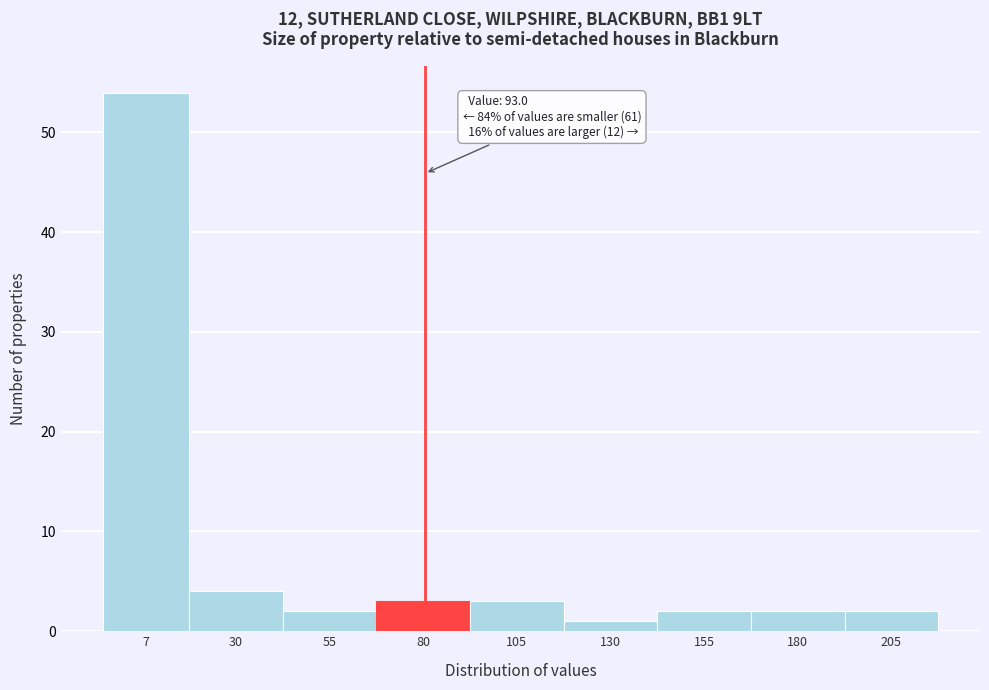

Reading left to right, what are all the values shown in this chart?

54	4	2	3	3	1	2	2	2